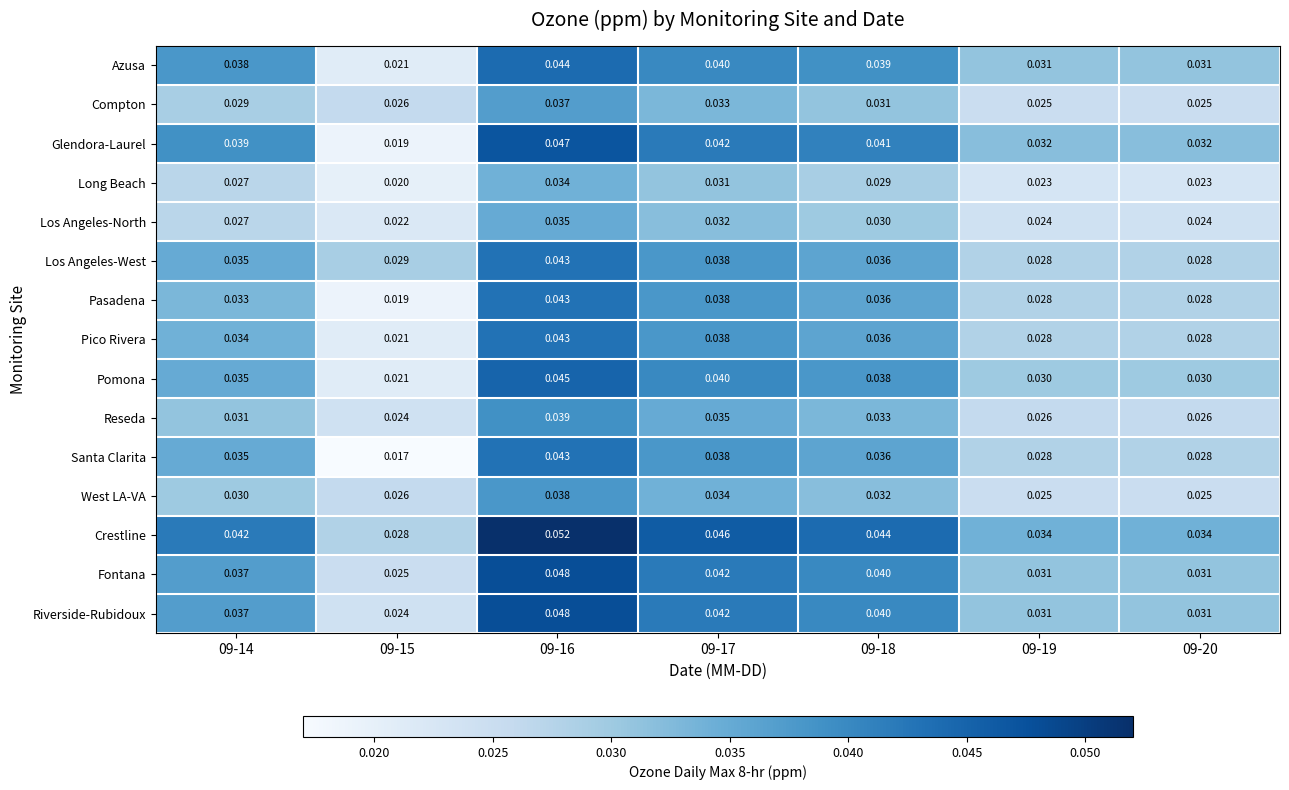

Which series has the largest total across all categories?

Crestline